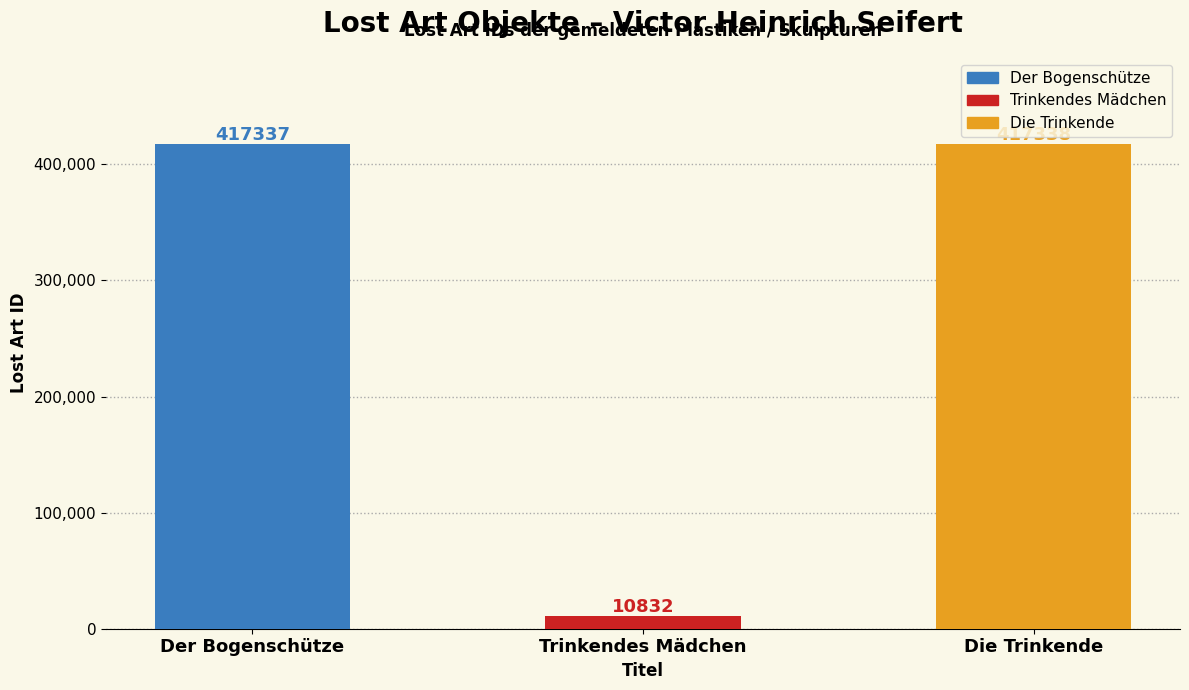

What is the difference between the maximum and minimum values?

406506